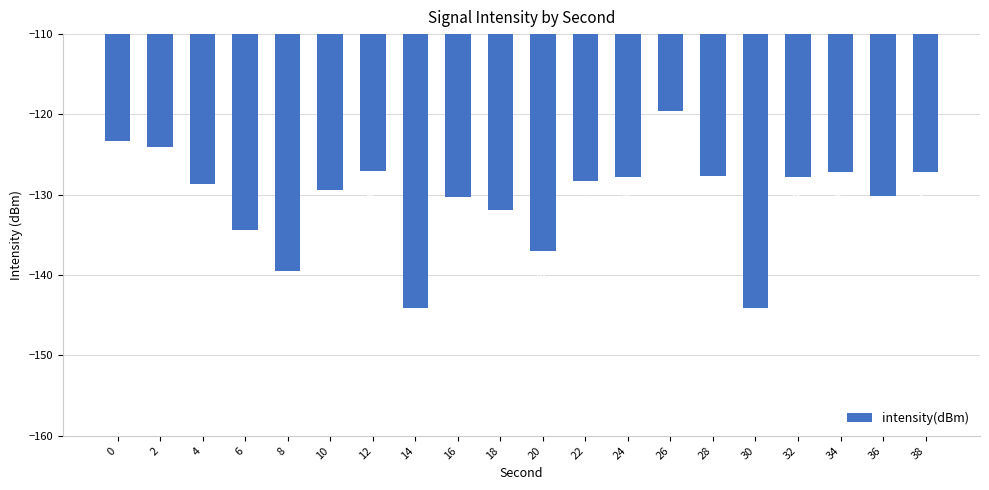

What is the maximum value shown in the chart?

-119.5